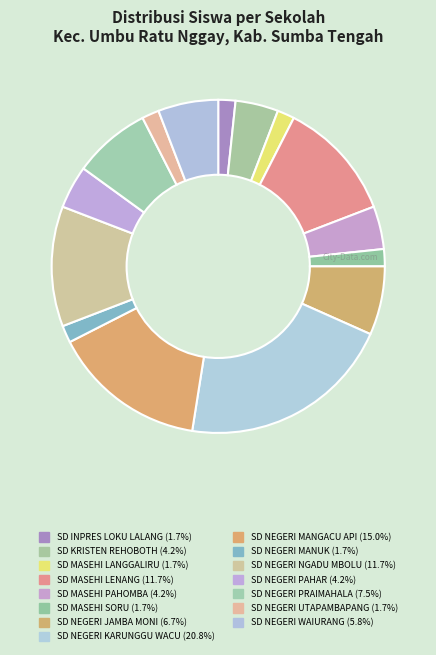

Count the number of slices in the pie.

15